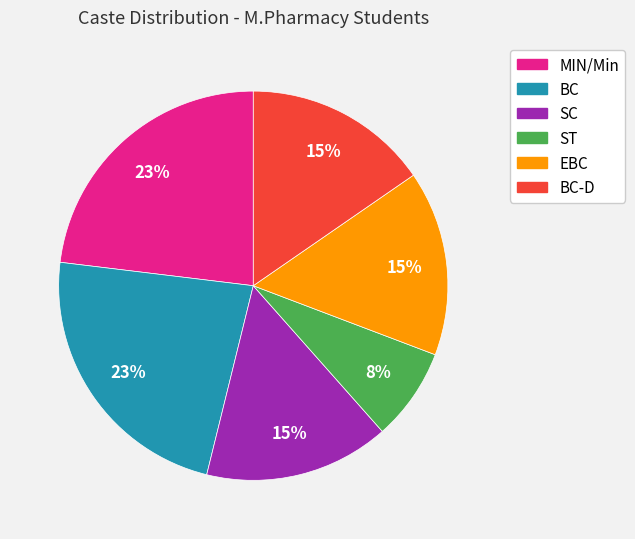

To the nearest percent, what is the average slice percentage?

17%